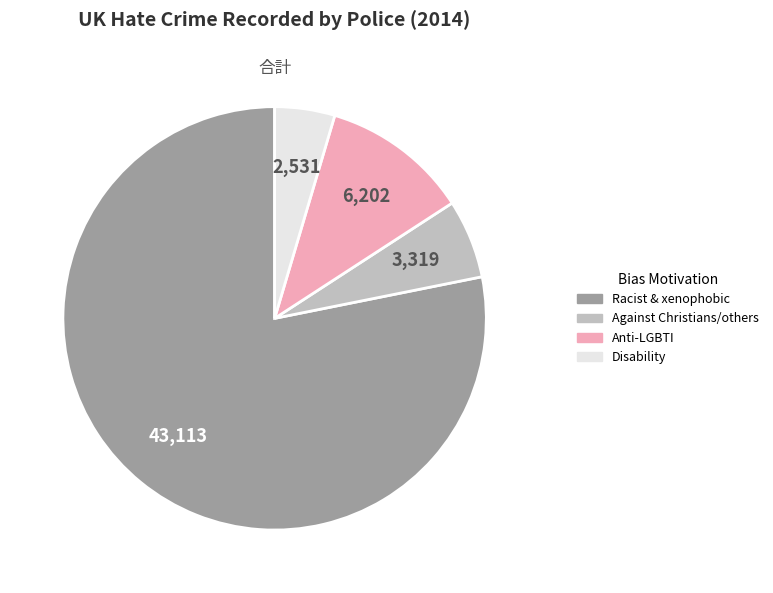

True or false: Racist & xenophobic accounts for 78% of the total.

True